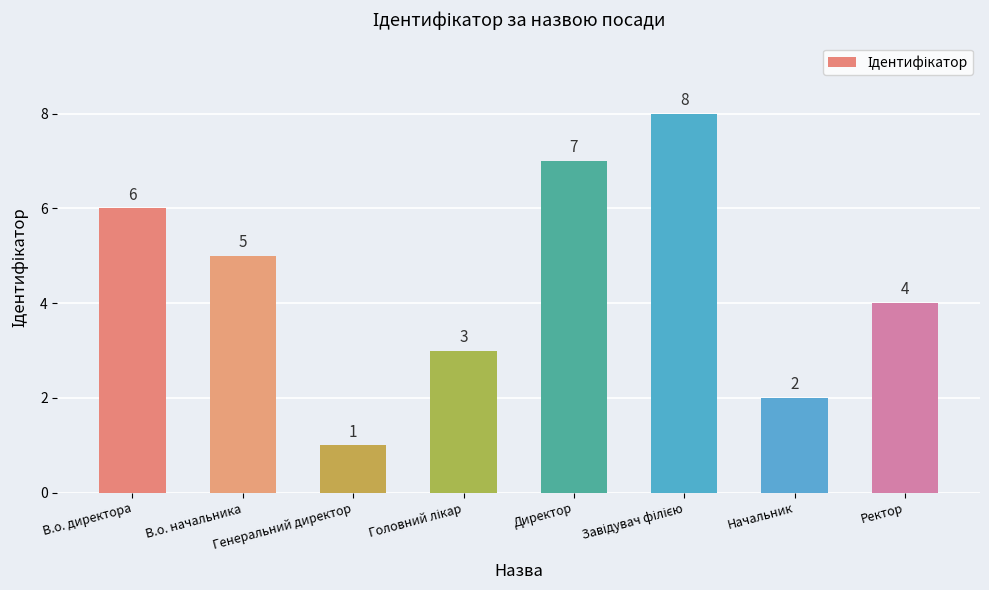

Read the value at Генеральний директор.

1